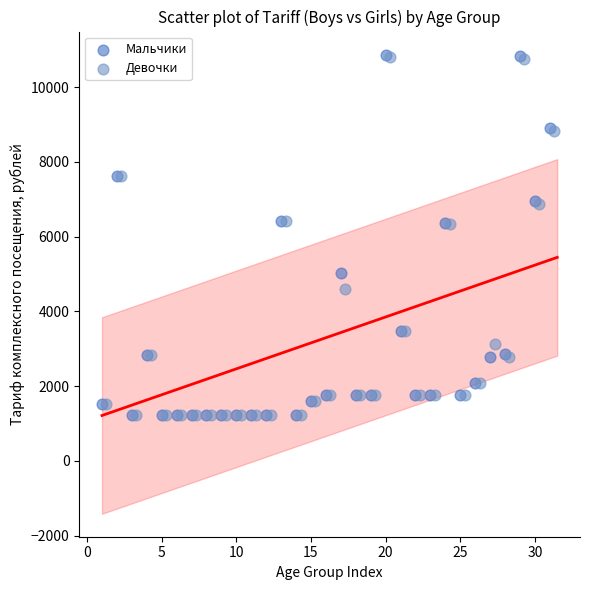

Which series has the widest spread of Y values?

Мальчики